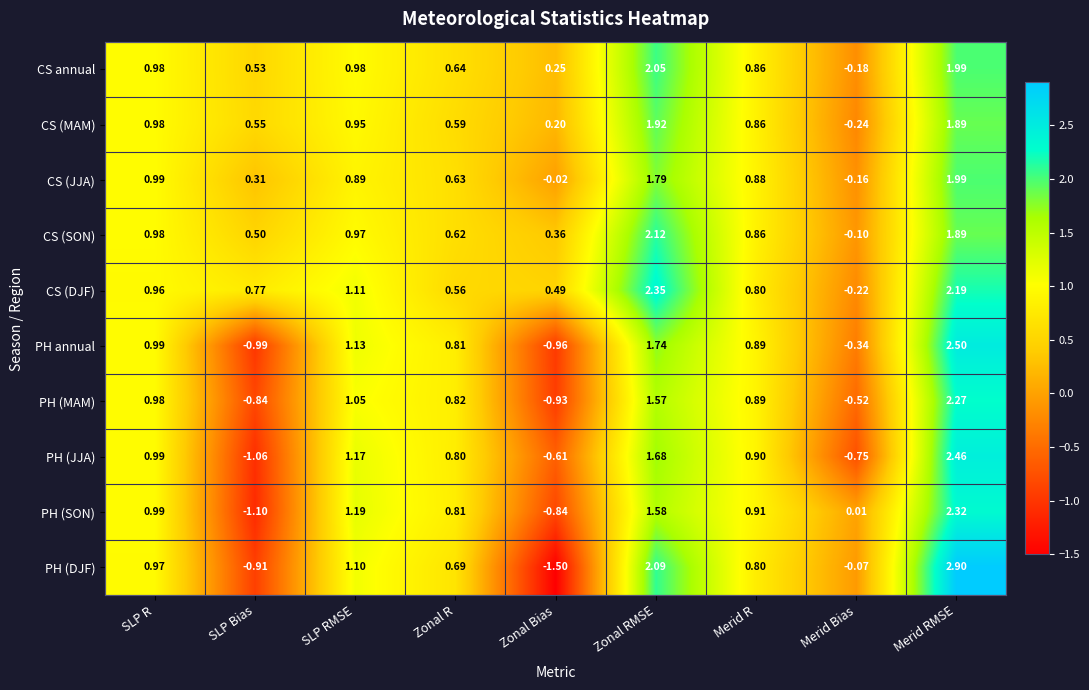

Between SLP Bias and Zonal R, which series saw the biggest shift?

PH (SON)